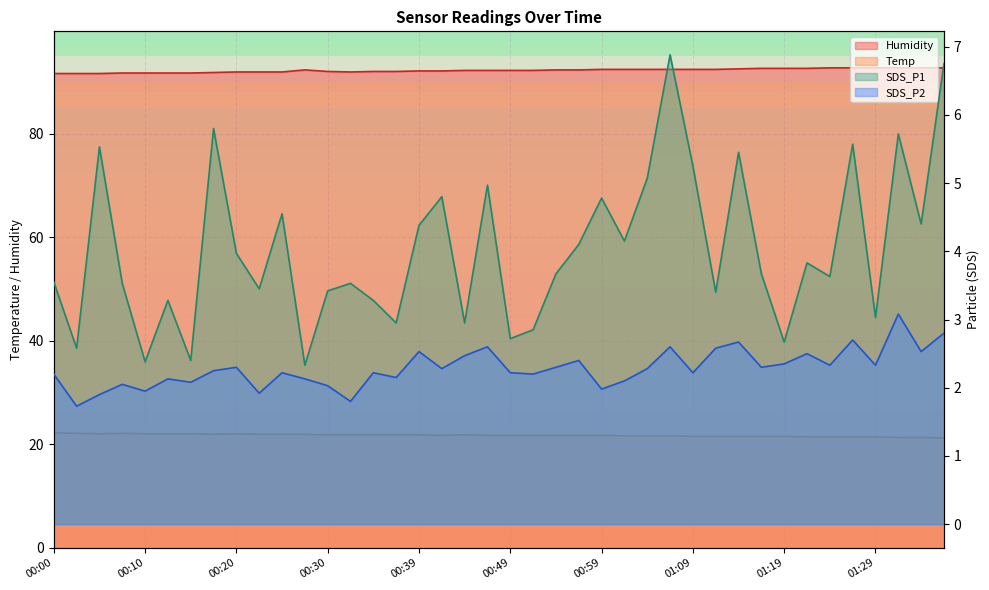

True or false: Humidity has more than 0 points higher than both neighbors.

True